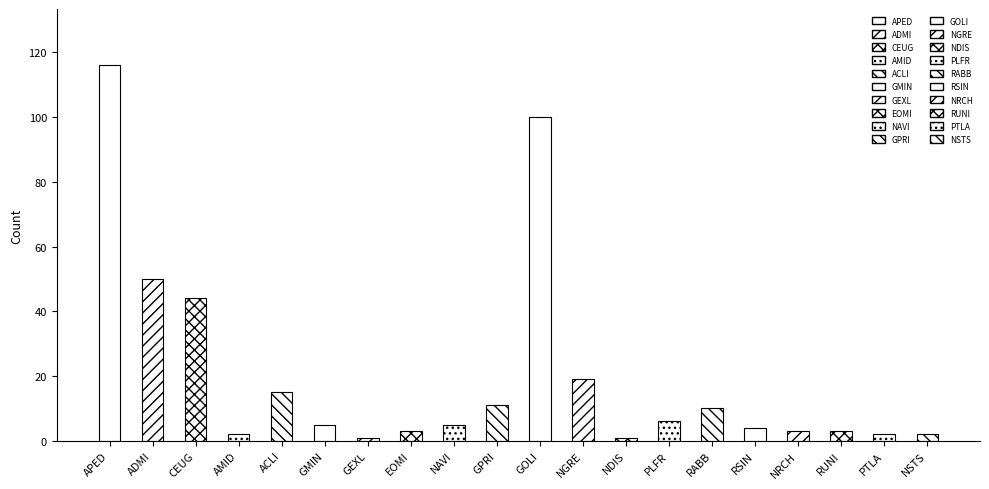

What is the label of the 1st bar from the left?

APED